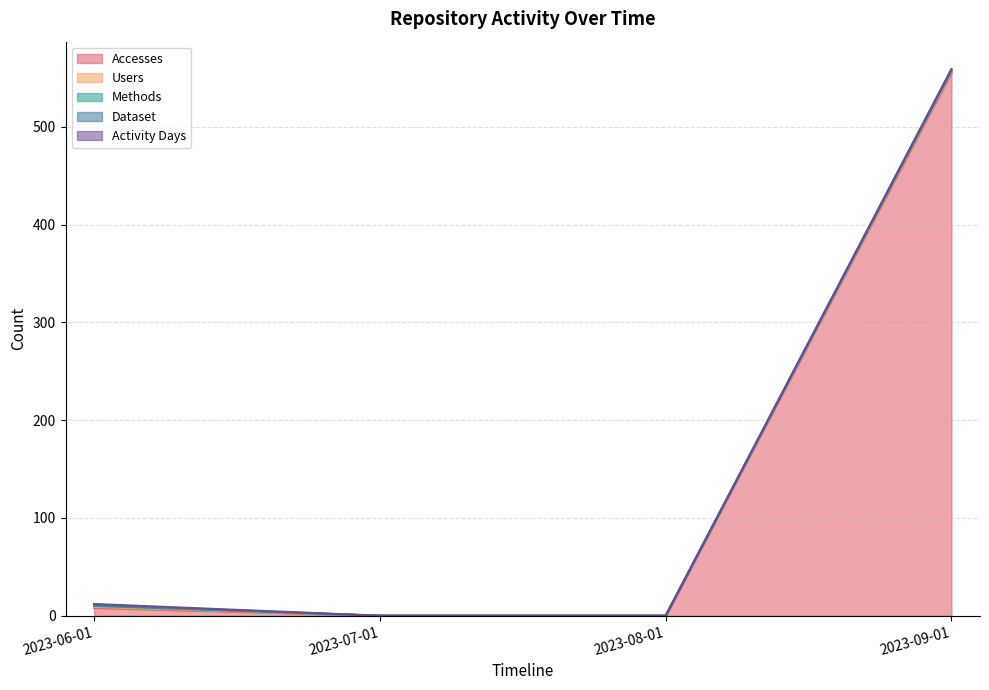

What is the label of the 1st point from the left?

2023-06-01